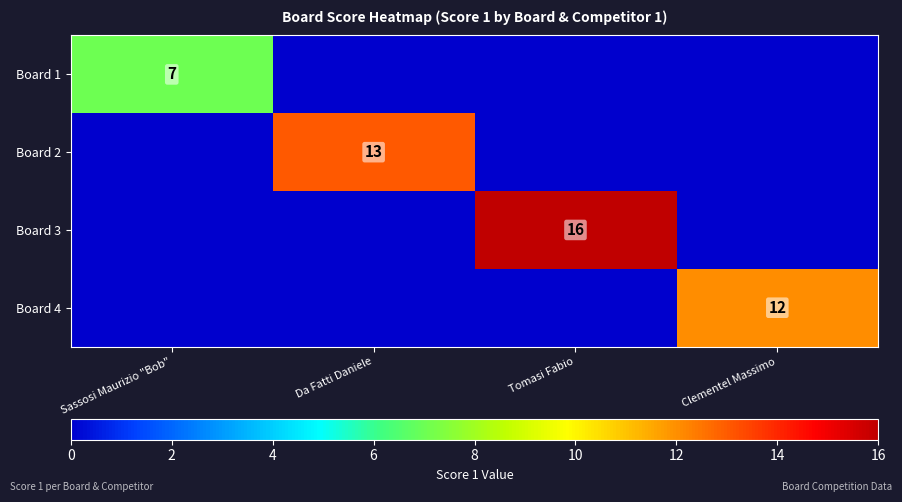

The value of Board 1 at Sassosi Maurizio "Bob" is 7. True or false?

True